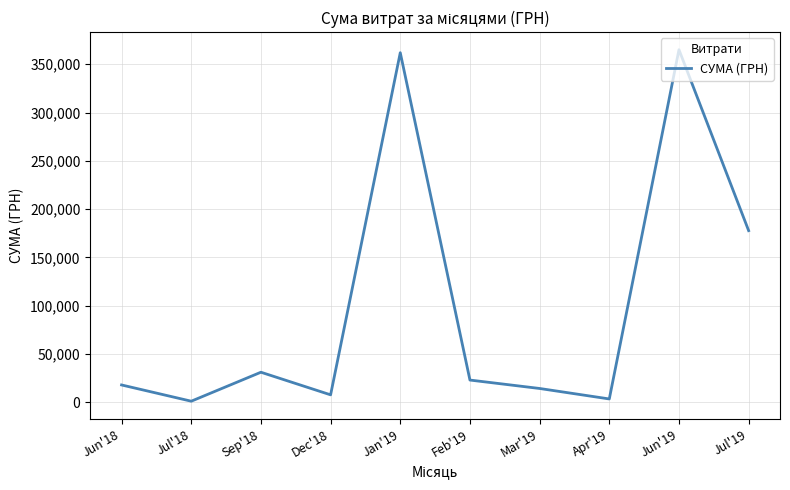

What position from the left is Jun'19?

9